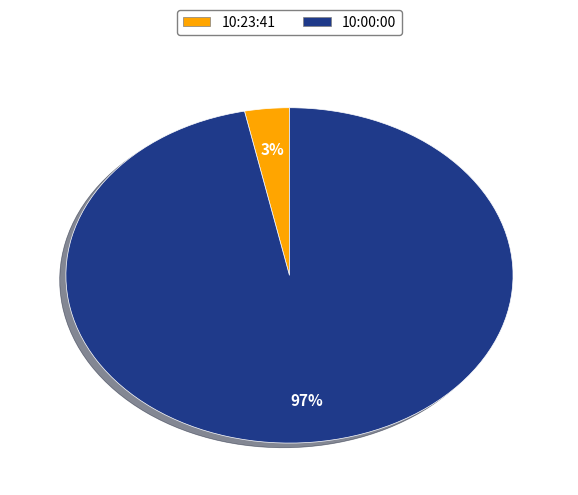

How many segments does this pie chart have?

2